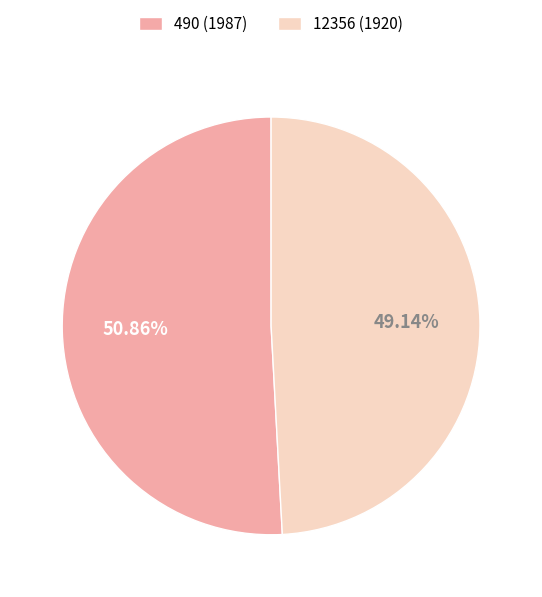

Is there any slice that represents more than half of the pie?

Yes